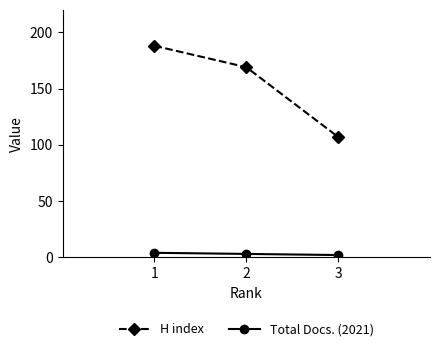

List the series in order of their peak value, lowest first.

Total Docs. (2021), H index